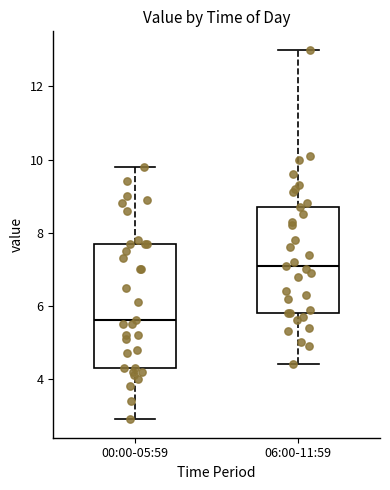

Reading left to right, read every box against the y-axis: the position of its median line, the range the box covers, and the ends of its whiskers. The values are not printed on the chart, so give them approximately, as read against the axis.

00:00-05:59: median 5.6, box 4.4 to 7.8, whiskers 3.0 to 9.8
06:00-11:59: median 7.2, box 5.8 to 8.8, whiskers 4.4 to 13.0